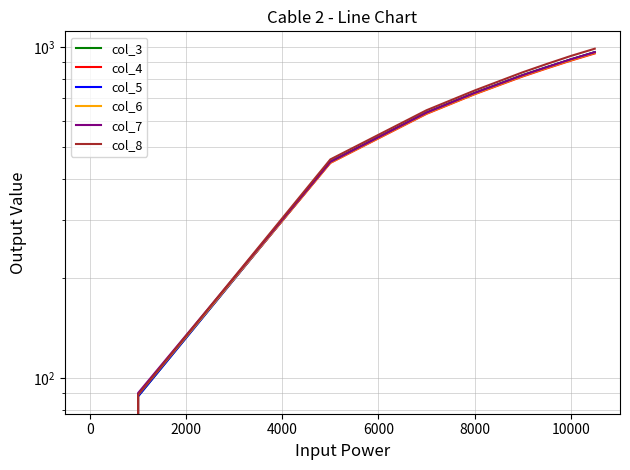

Rank the series at 8000 from highest to lowest value.

col_8, col_3, col_7, col_5, col_6, col_4